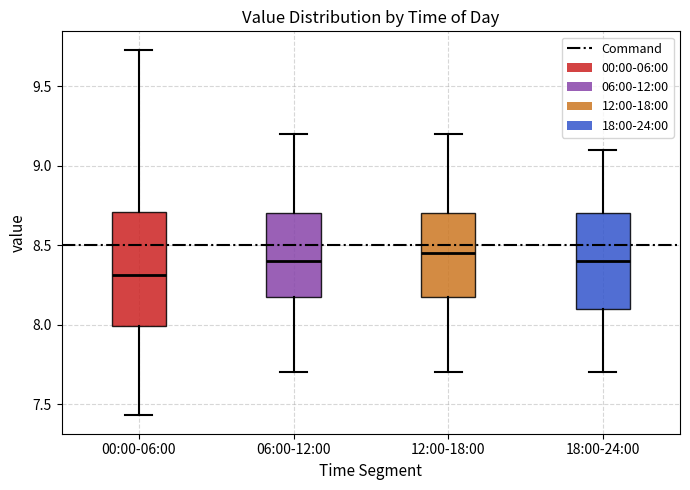

Reading left to right, transcribe this box plot: for each box, give where its median line is, the range the box spans, and where its two whiskers end, as read against the y-axis. The values are not printed on the chart, so give them approximately, as read against the axis.

00:00-06:00: median 8.30, box 8.00 to 8.70, whiskers 7.45 to 9.75
06:00-12:00: median 8.40, box 8.20 to 8.70, whiskers 7.70 to 9.20
12:00-18:00: median 8.45, box 8.20 to 8.70, whiskers 7.70 to 9.20
18:00-24:00: median 8.40, box 8.10 to 8.70, whiskers 7.70 to 9.10